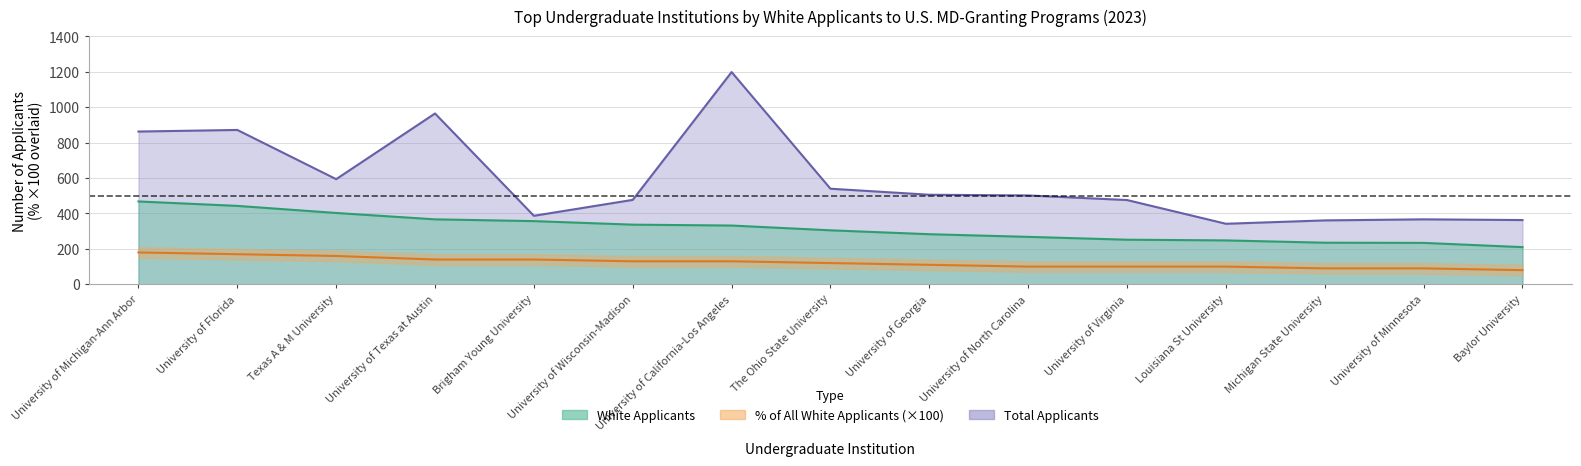

The value of Pct of All White Applicants at The Ohio State University is 120.0. True or false?

True